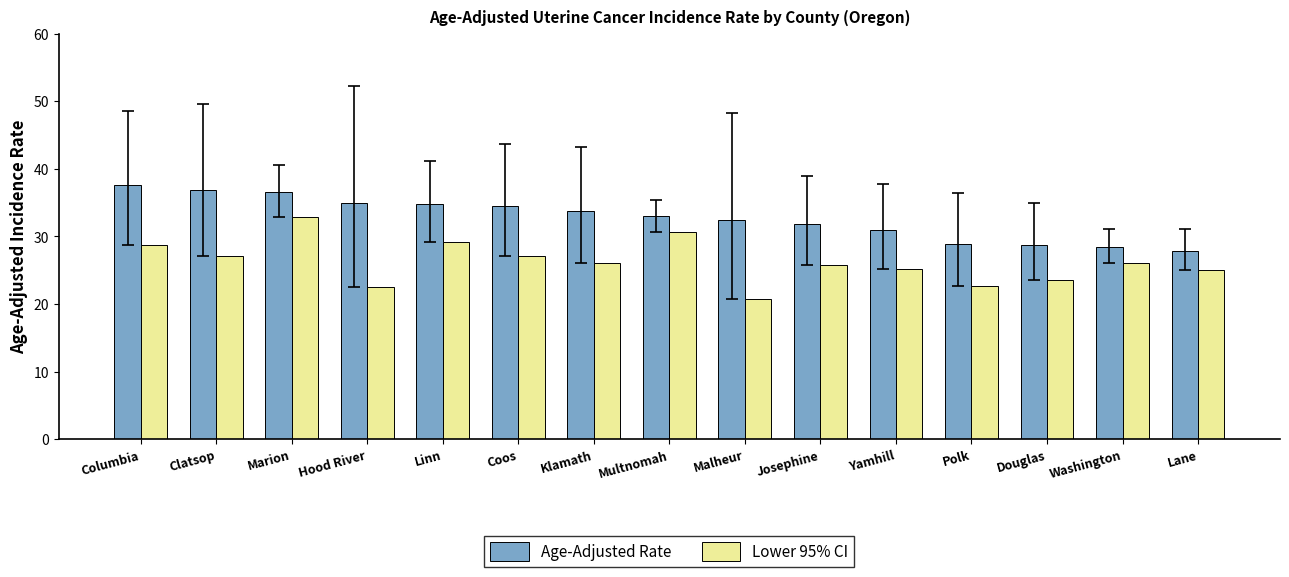

Rank the series by their maximum value, from lowest to highest.

Lower 95% CI, Age-Adjusted Rate